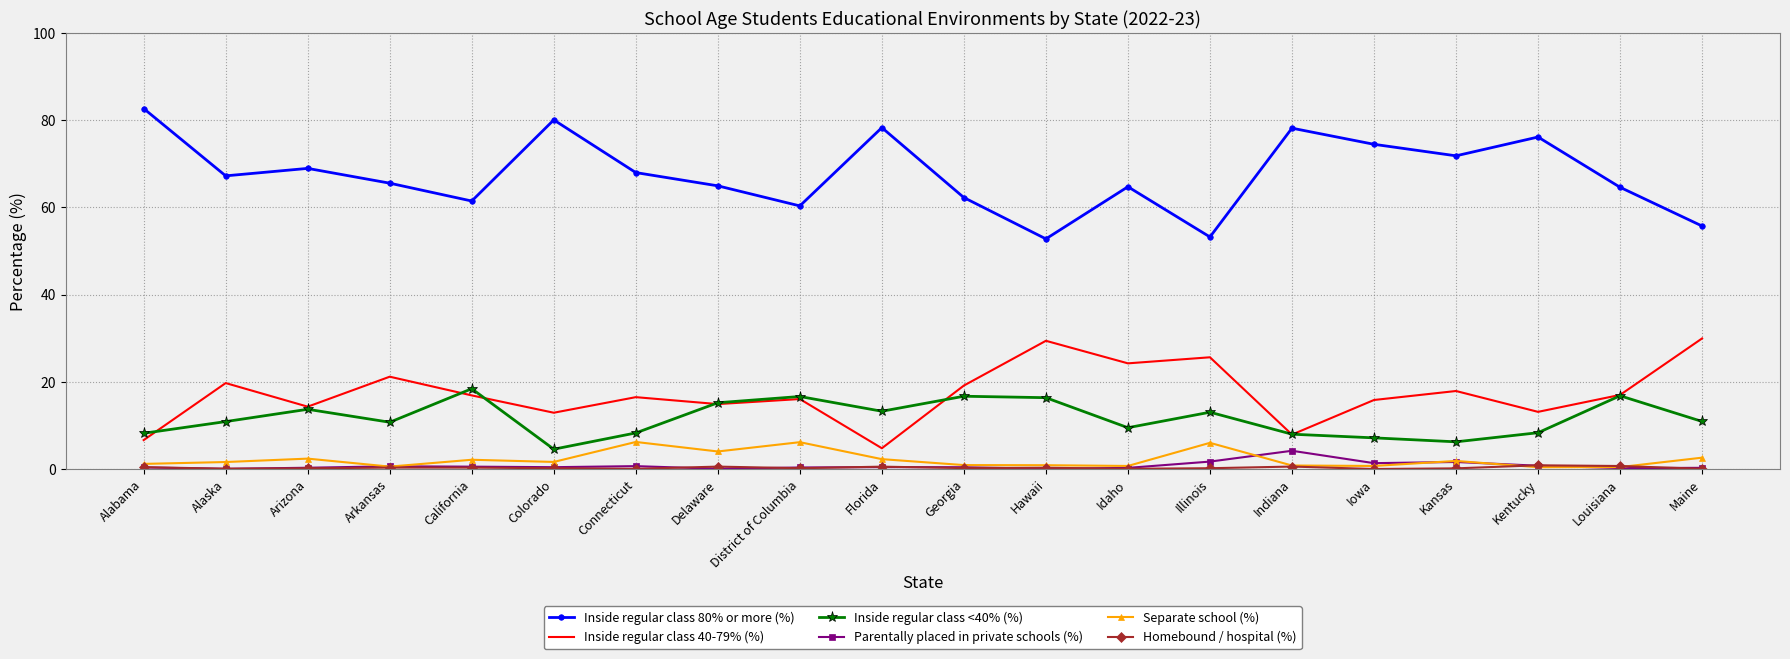

Which series has the largest total across all categories?

Inside regular class 80% or more (%)